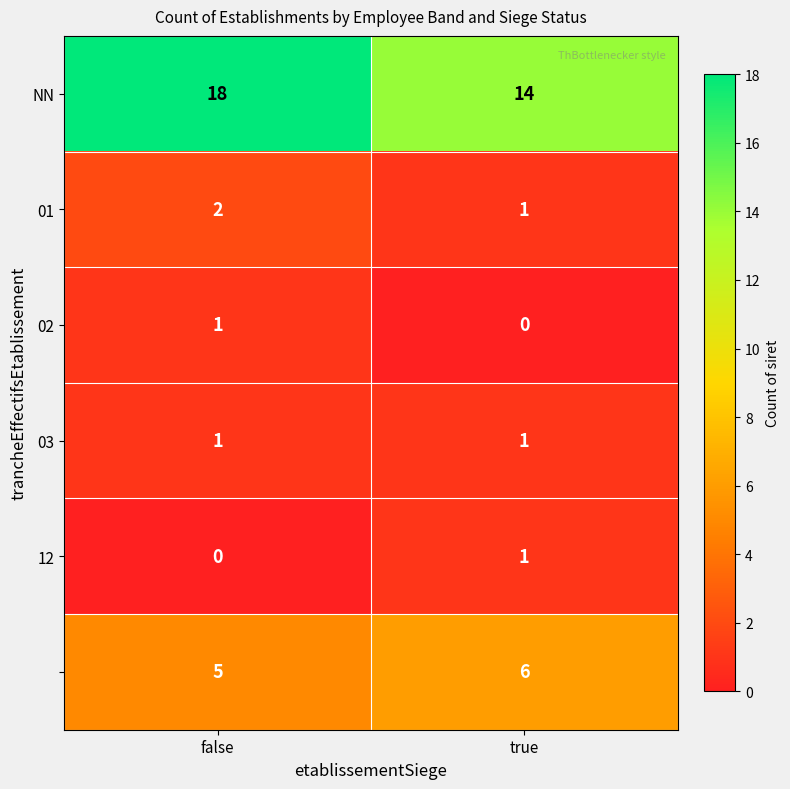

What is the total value across all series at false?

27